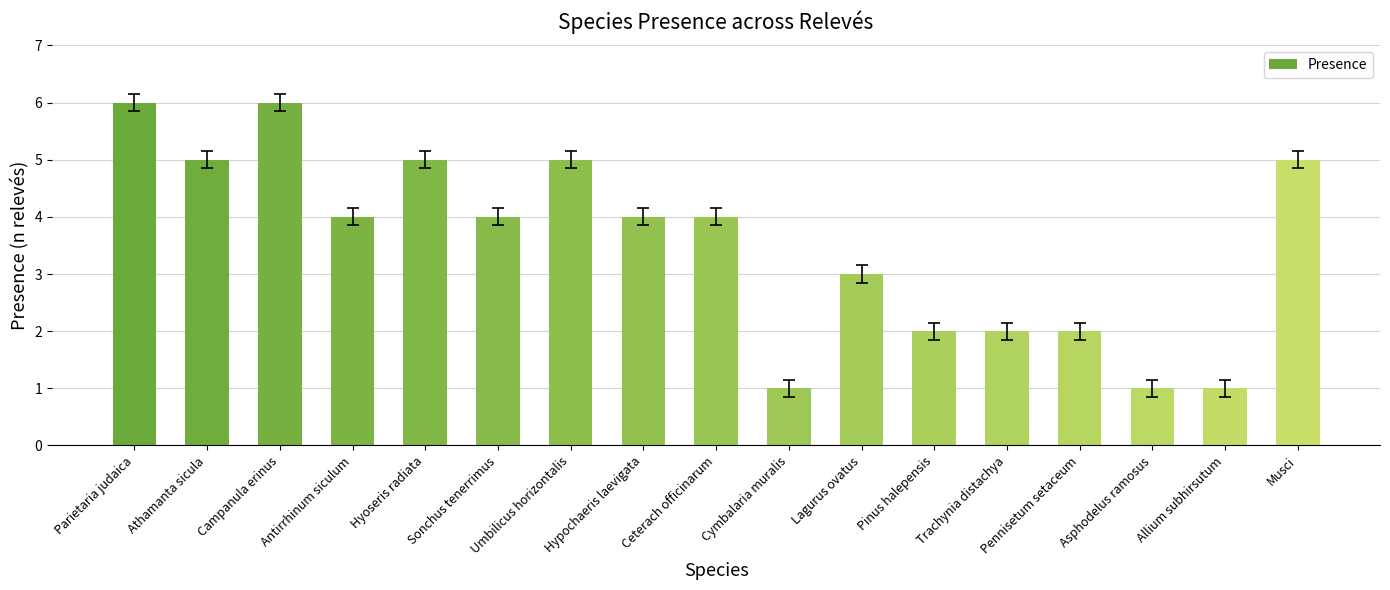

What value does the data have at Pinus halepensis?

2